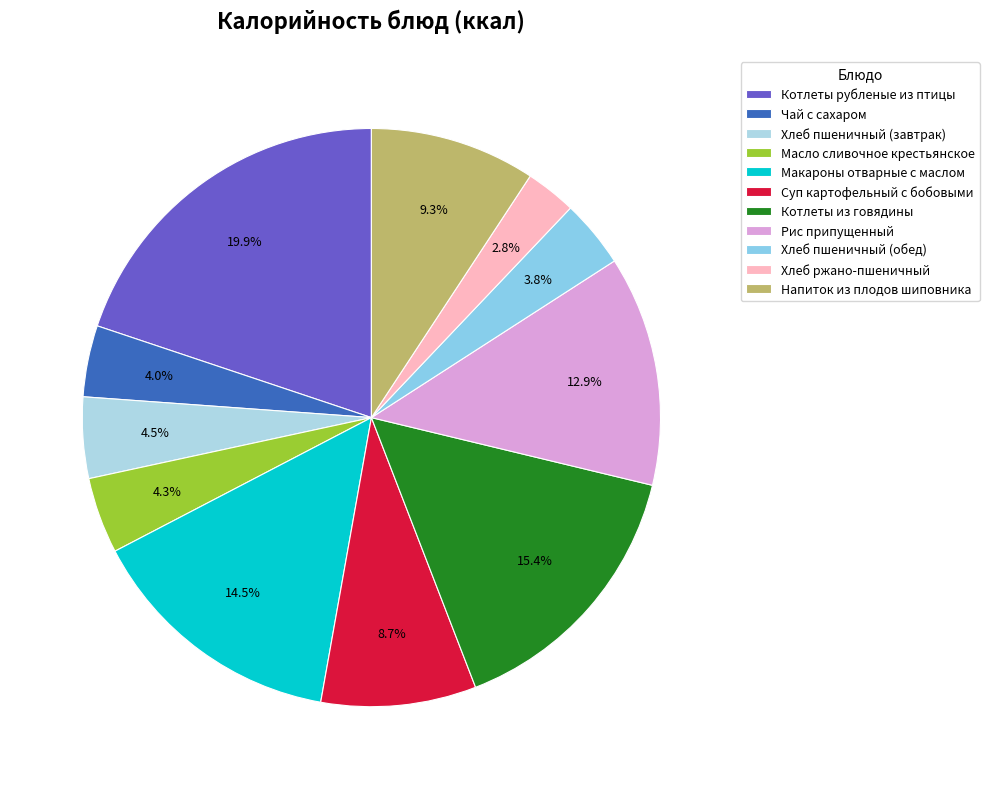

True or false: Хлеб пшеничный (обед) accounts for 13% of the total.

False